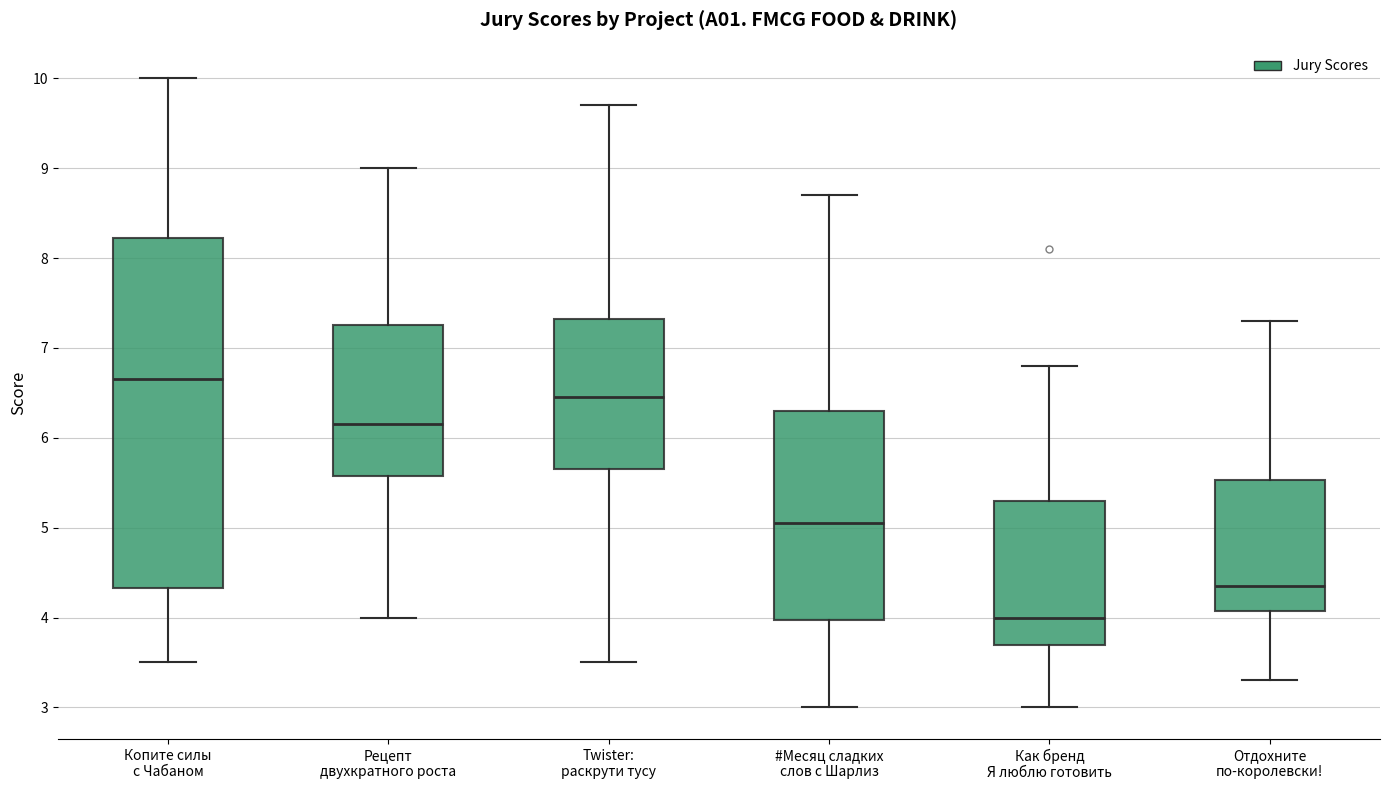

Which box is the tallest, from its lower edge to its upper edge?

Копите силы с Чабаном